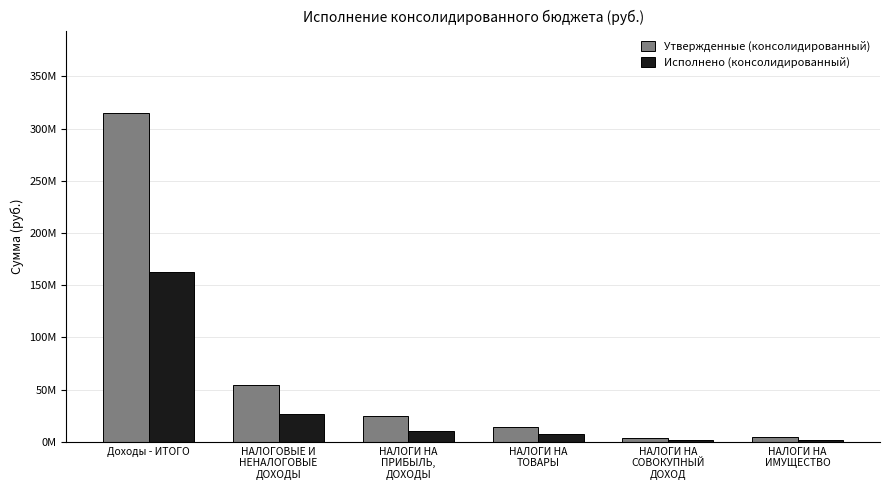

Are the bars horizontal?

No